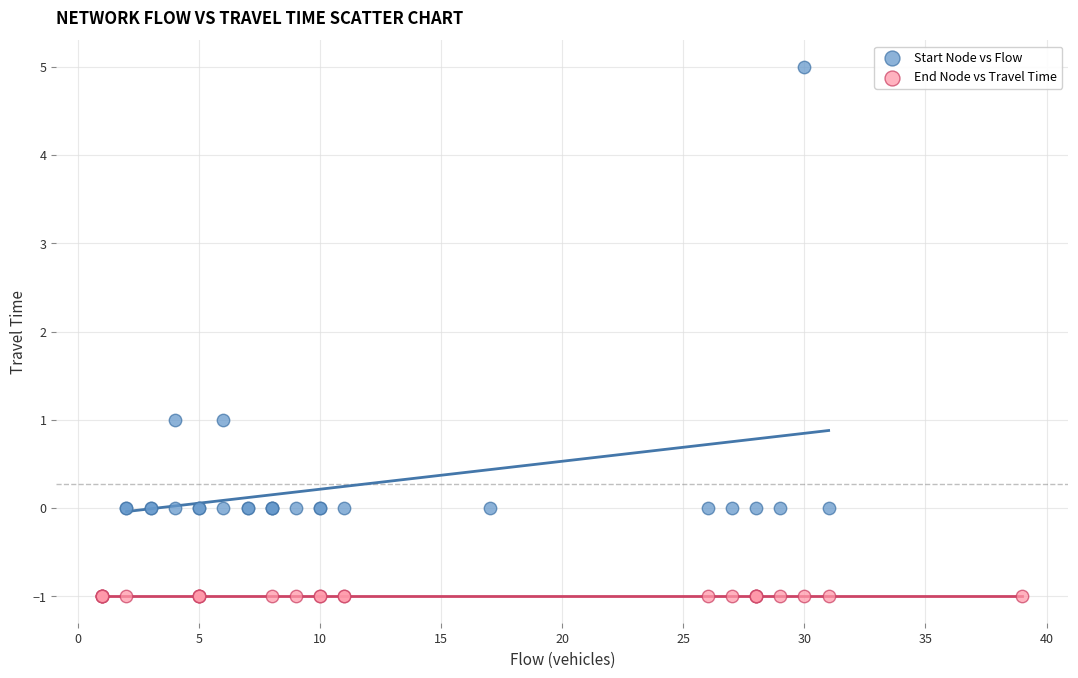

What are all the series names shown in the legend?

Start Node vs Flow, End Node vs Travel Time